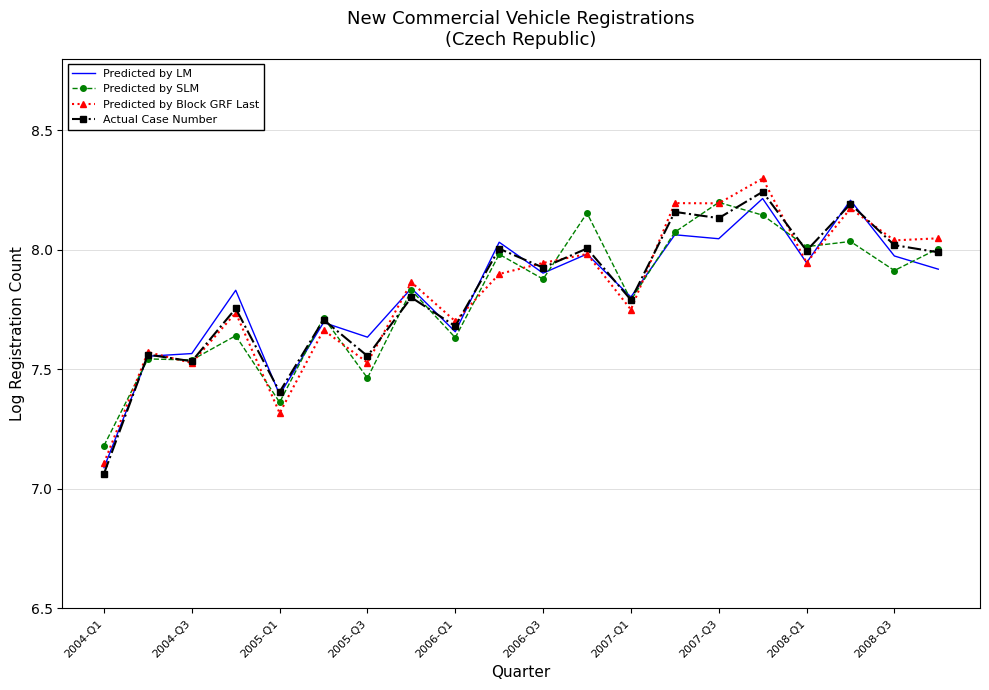

What is the maximum value shown in the chart?

8.3